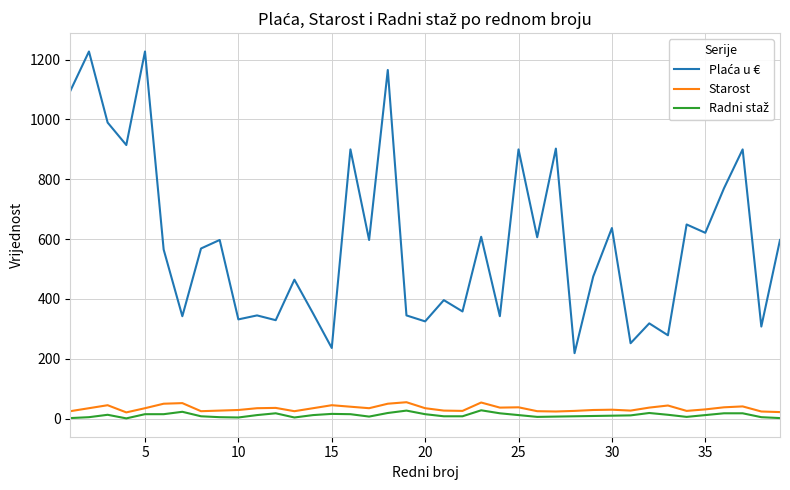

What is the difference between the maximum and minimum values in the Starost series?

34.0